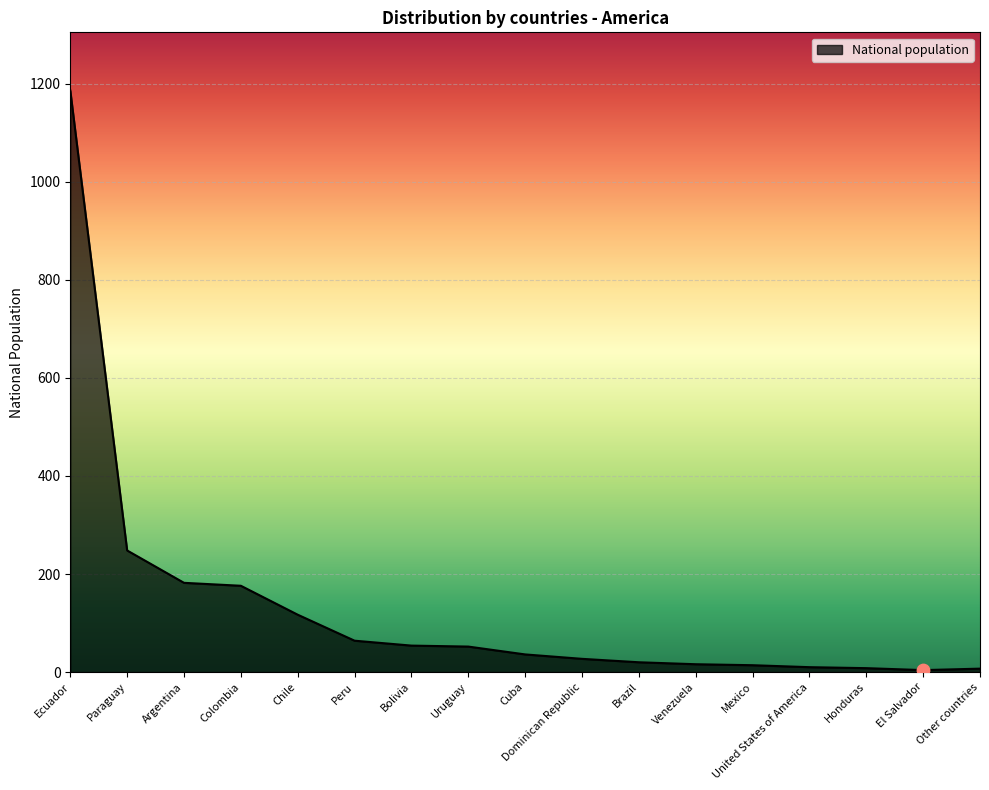

What is the change in value from Uruguay to Brazil?

-32